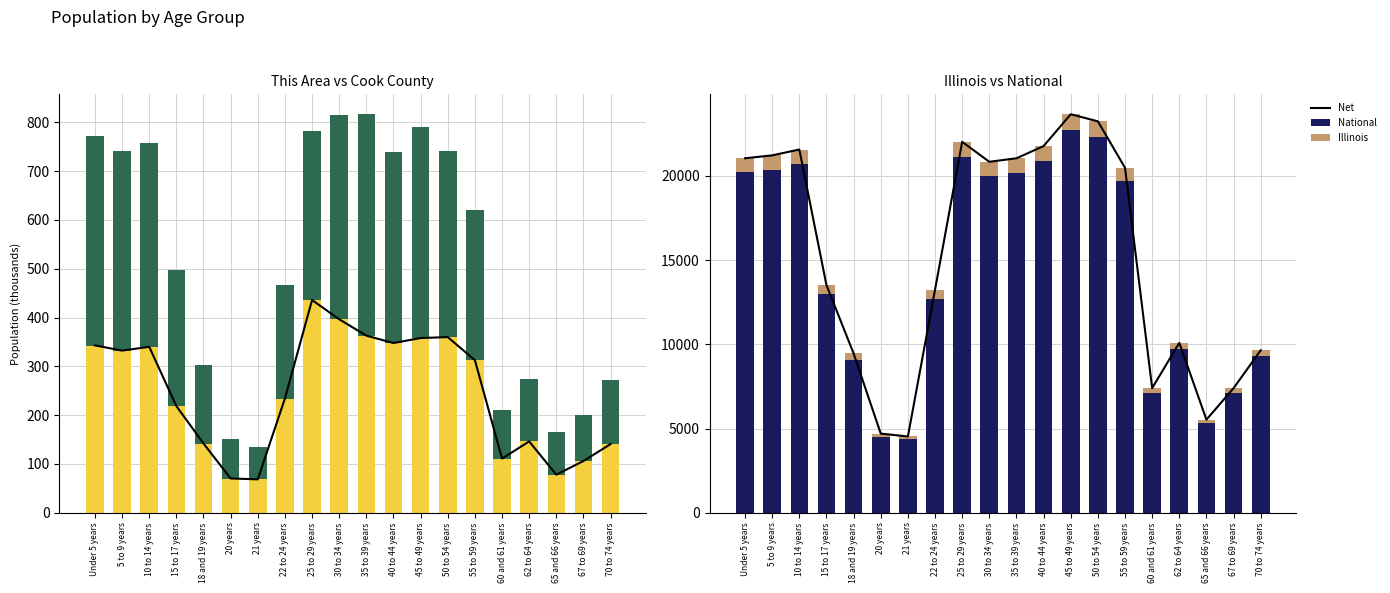

Is the value of Net at 20 years greater than the value of National at 15 to 17 years?

No